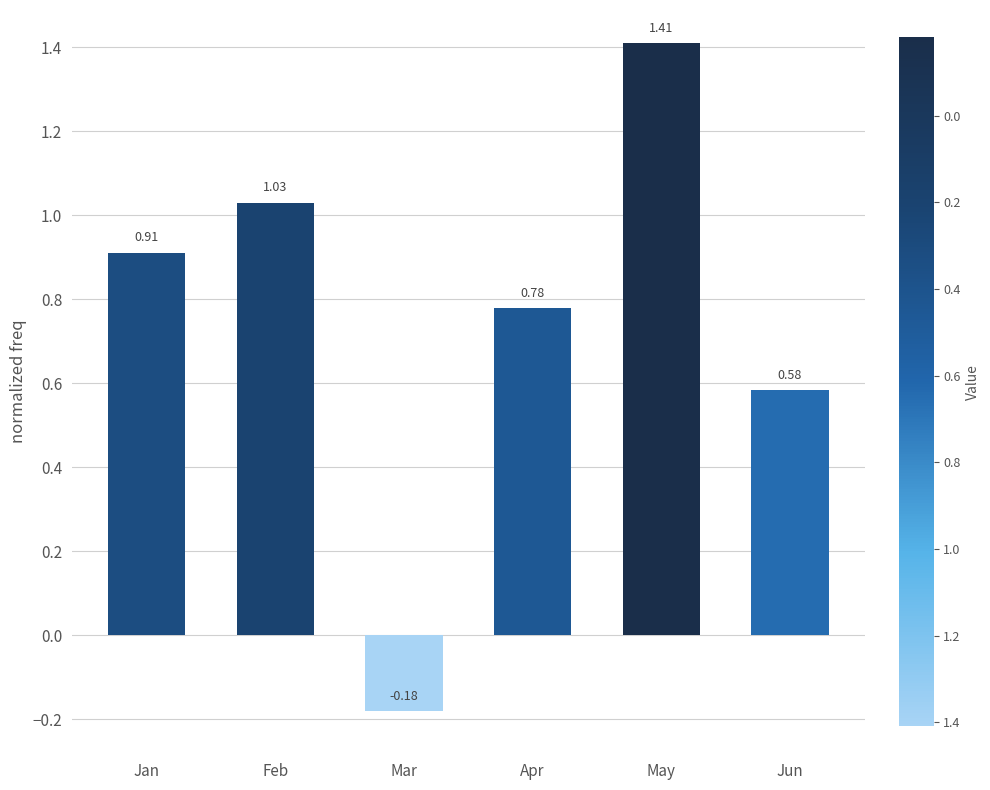

Does the chart contain any negative values?

Yes